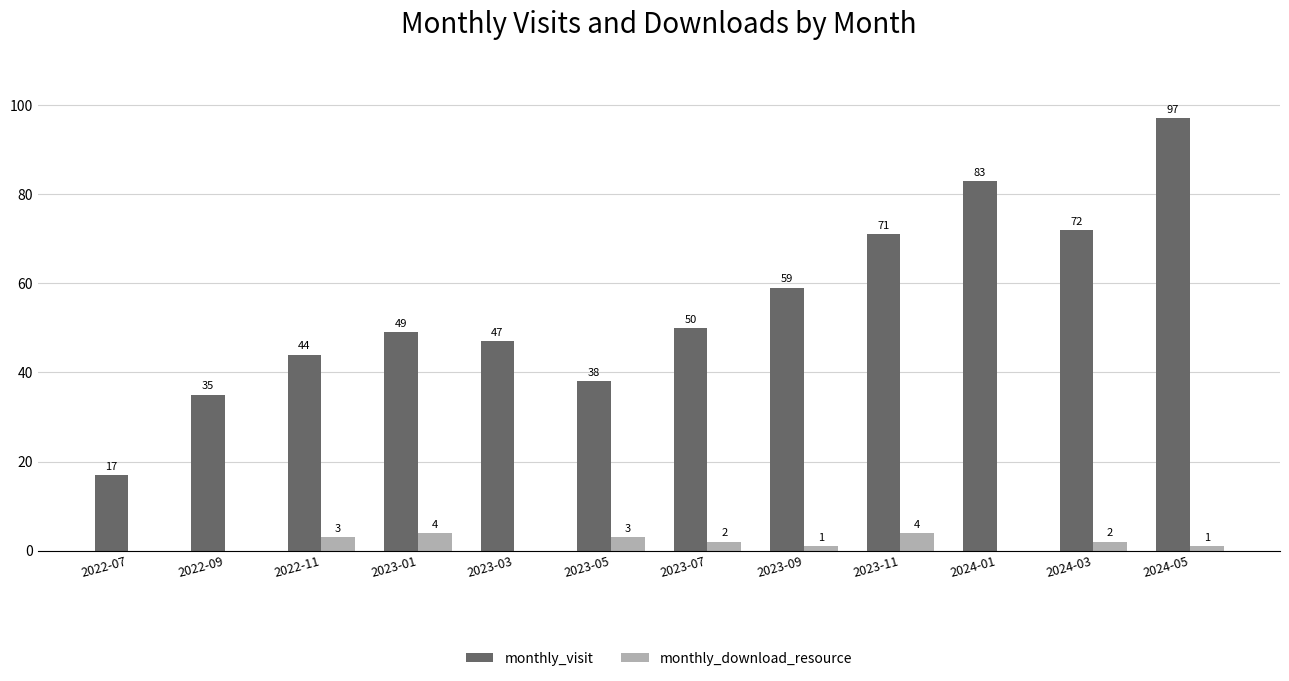

Which series changed the most between 2023-05 and 2024-03?

monthly_visit